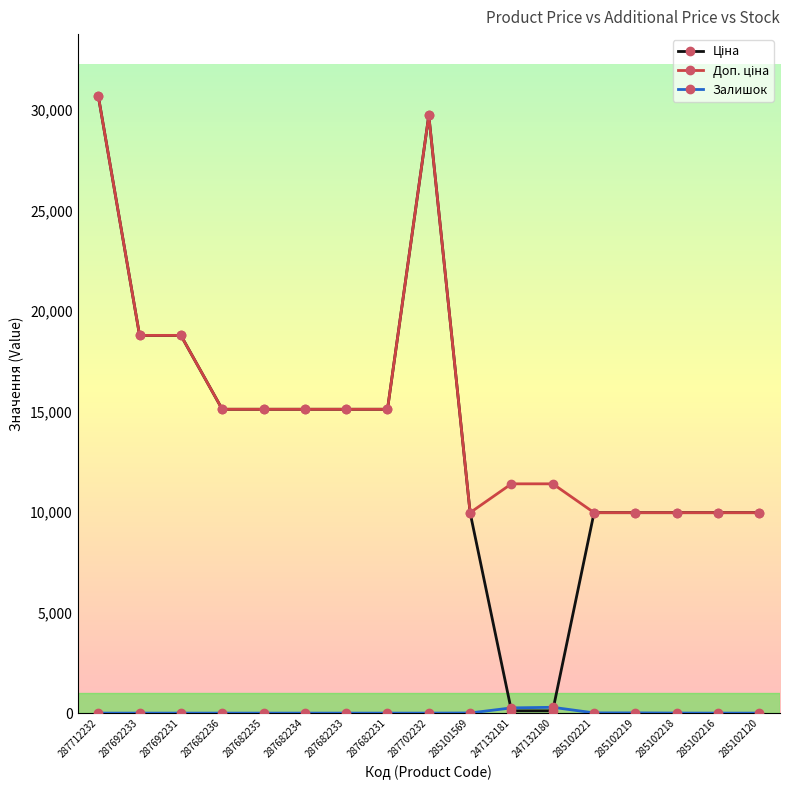

Which label corresponds to the largest value in the chart?

287712232